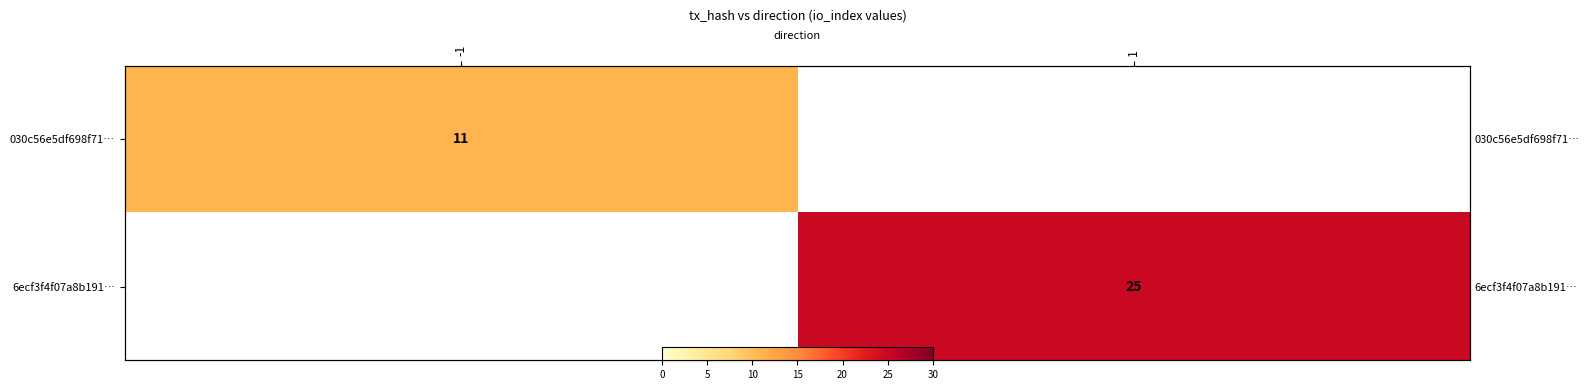

How many values in 030c56e5df698f71… are above zero?

1